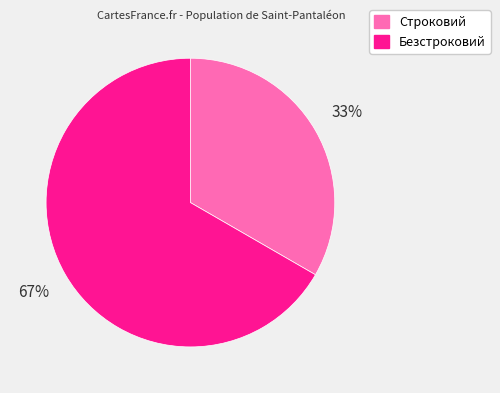

Which slice represents more than half of the pie?

Безстроковий